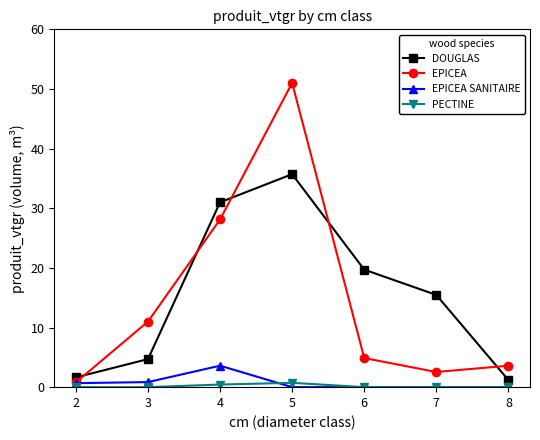

At how many categories does at least one series exceed 26?

2